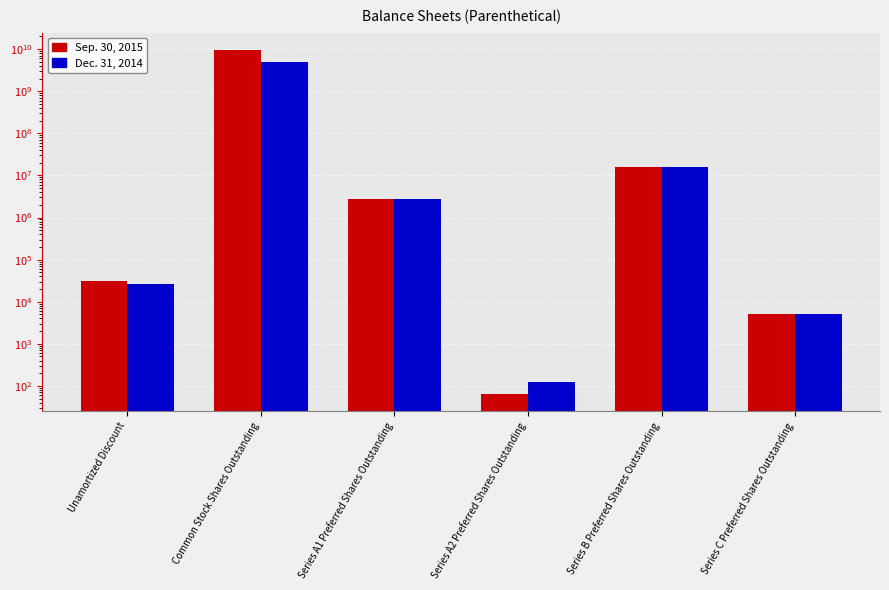

Between Series C Preferred Shares Outstanding and Series A2 Preferred Shares Outstanding, which is larger?

Series C Preferred Shares Outstanding